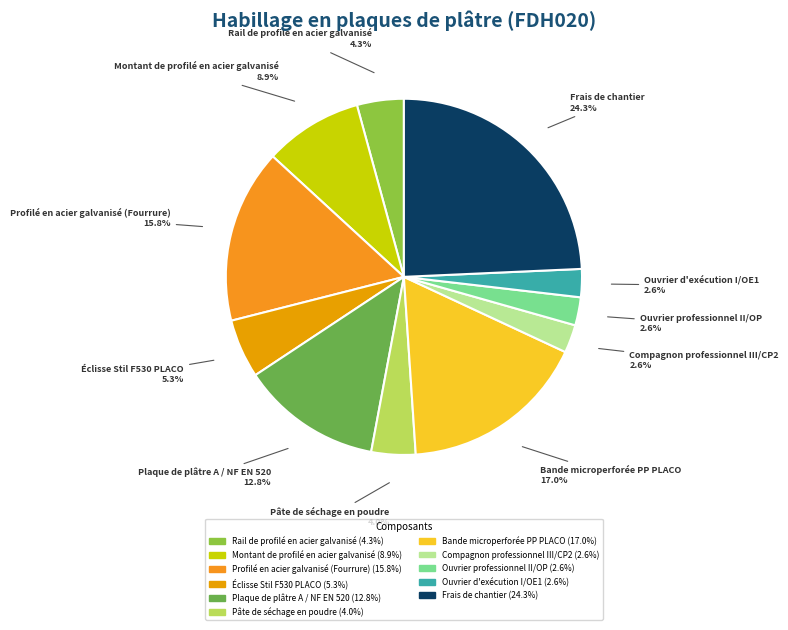

To the nearest percent, what percentage of the pie is Bande microperforée PP PLACO?

17%